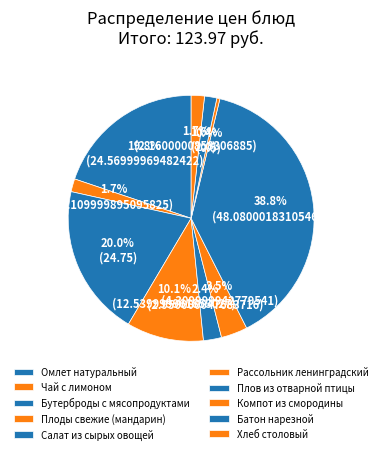

Count the number of slices in the pie.

10